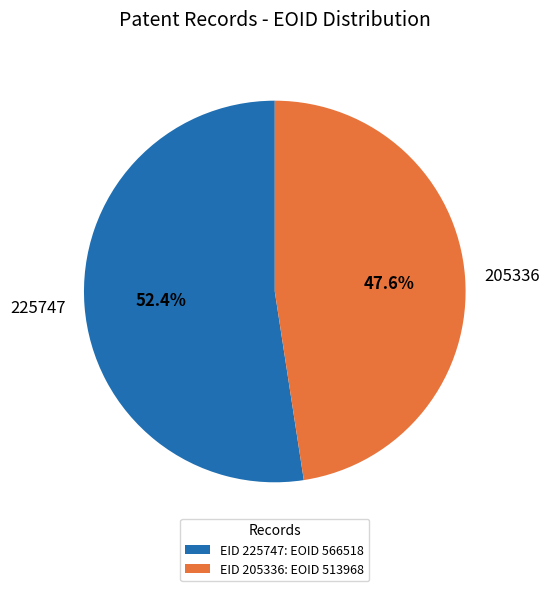

Approximately how many times larger is the value at 205336 compared to 225747?

0.9